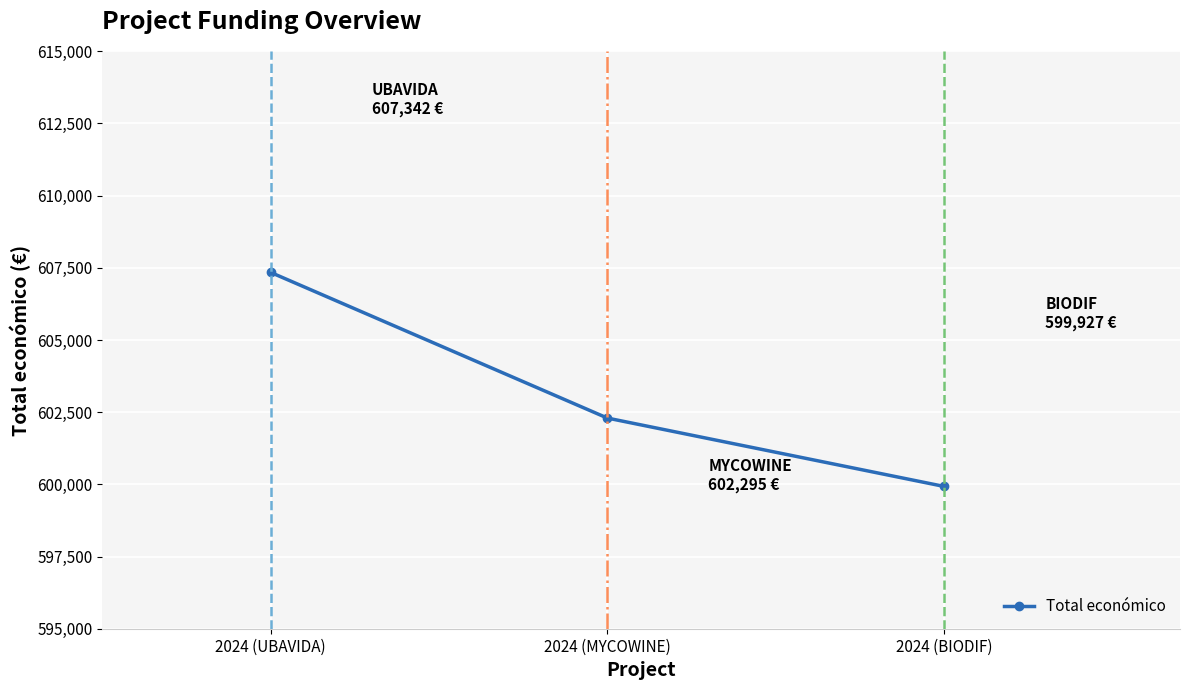

What is the ratio of the value at 2024 (BIODIF) to the value at 2024 (UBAVIDA)?

1.0